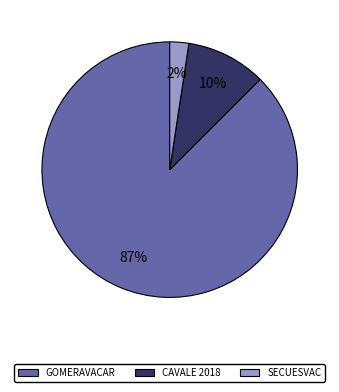

Is there a majority slice in this chart?

Yes